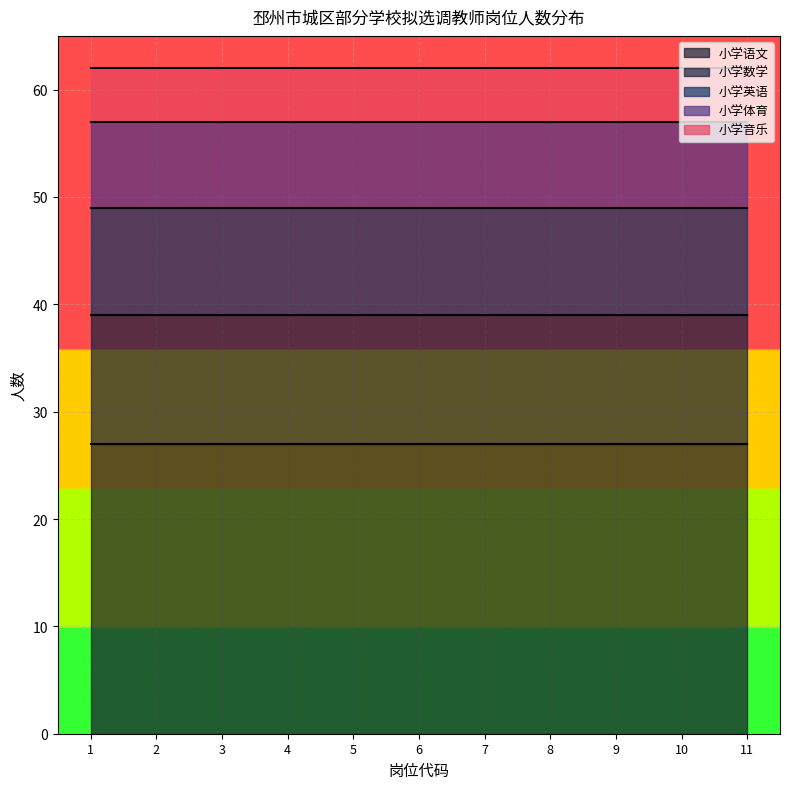

Between 3 and 7, which series saw the biggest shift?

小学语文